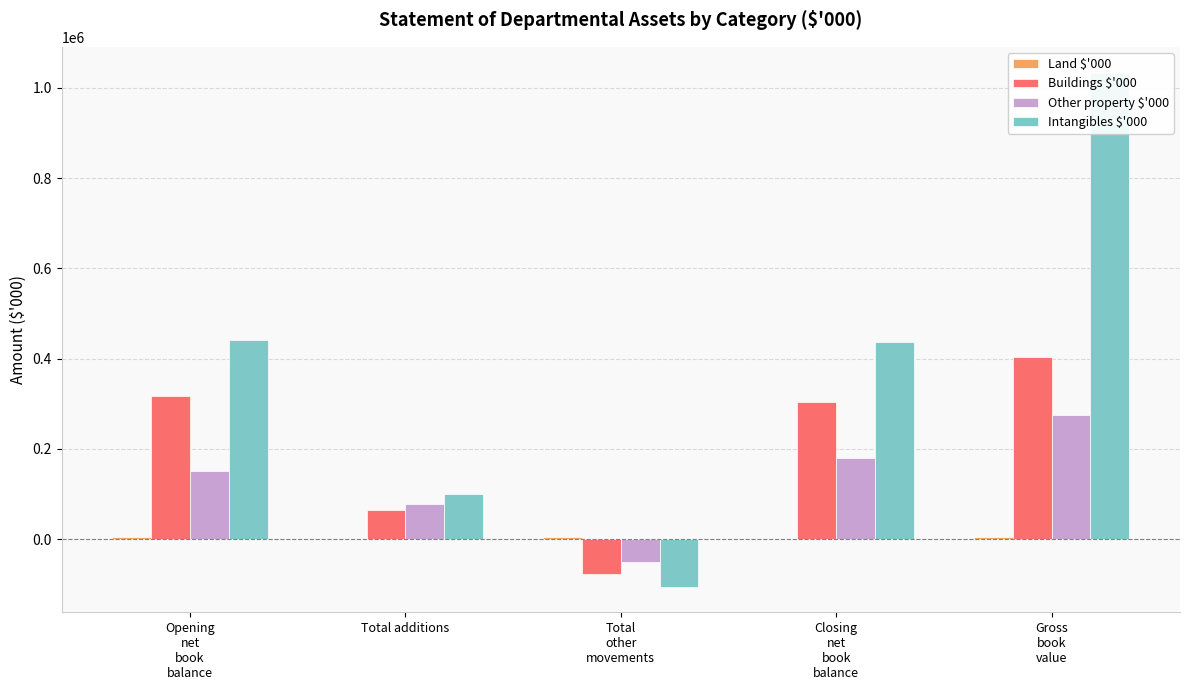

How many bars are there in total?

20